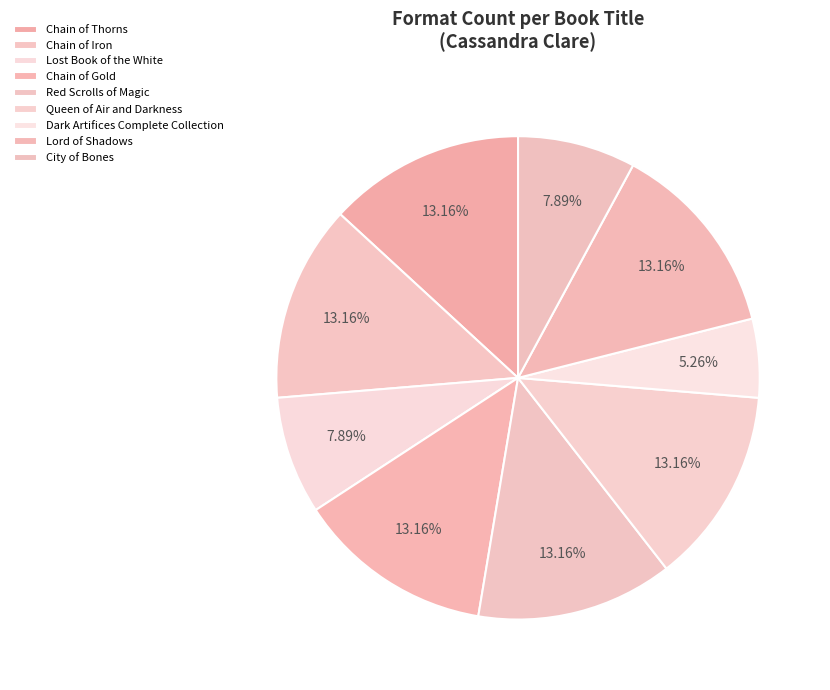

What portion of the pie excludes Chain of Gold?

86.8%